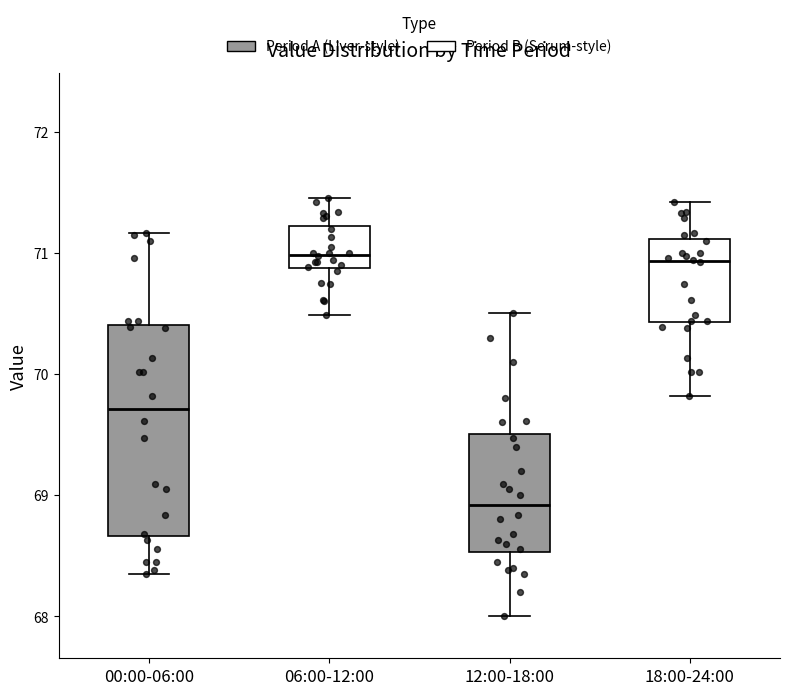

Reading left to right, transcribe this box plot: for each box, give where its median line is, the range the box spans, and where its two whiskers end, as read against the y-axis. The values are not printed on the chart, so give them approximately, as read against the axis.

00:00-06:00: median 69.7, box 68.7 to 70.4, whiskers 68.4 to 71.2
06:00-12:00: median 71.0, box 70.9 to 71.2, whiskers 70.5 to 71.5
12:00-18:00: median 68.9, box 68.5 to 69.5, whiskers 68.0 to 70.5
18:00-24:00: median 70.9, box 70.4 to 71.1, whiskers 69.8 to 71.4